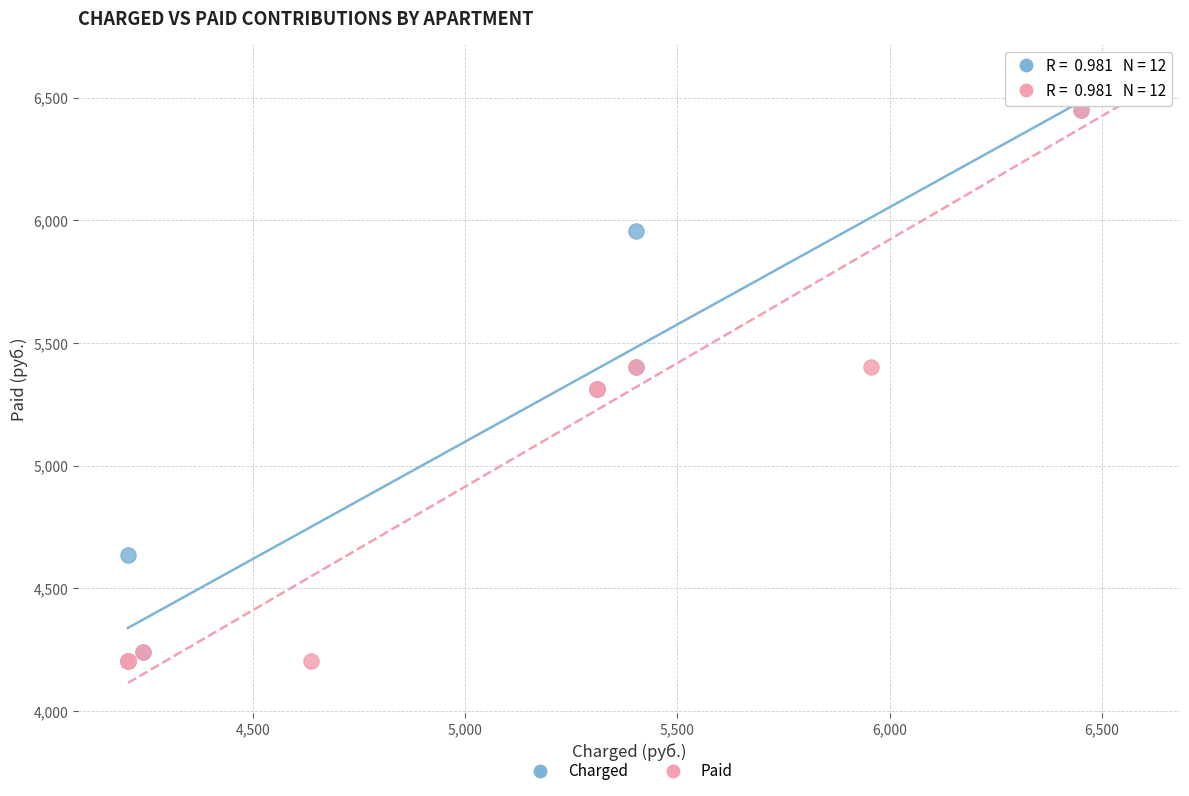

What are all the series names shown in the legend?

Charged, Paid